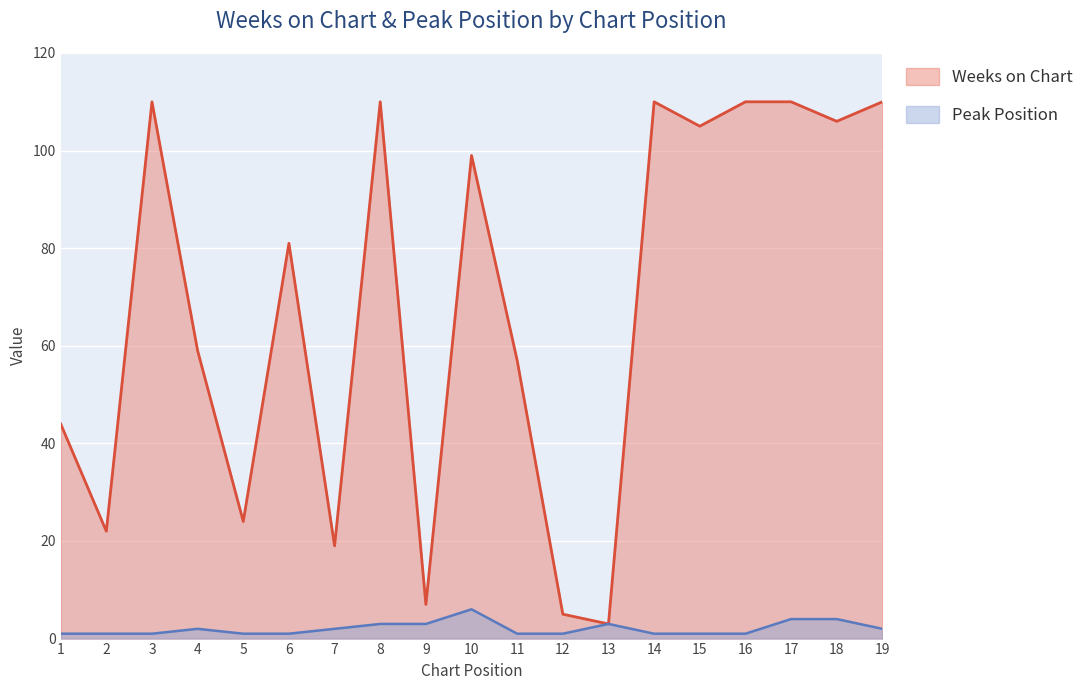

Is the value of Weeks on Chart at 5 greater than the value of Peak Position at 6?

Yes